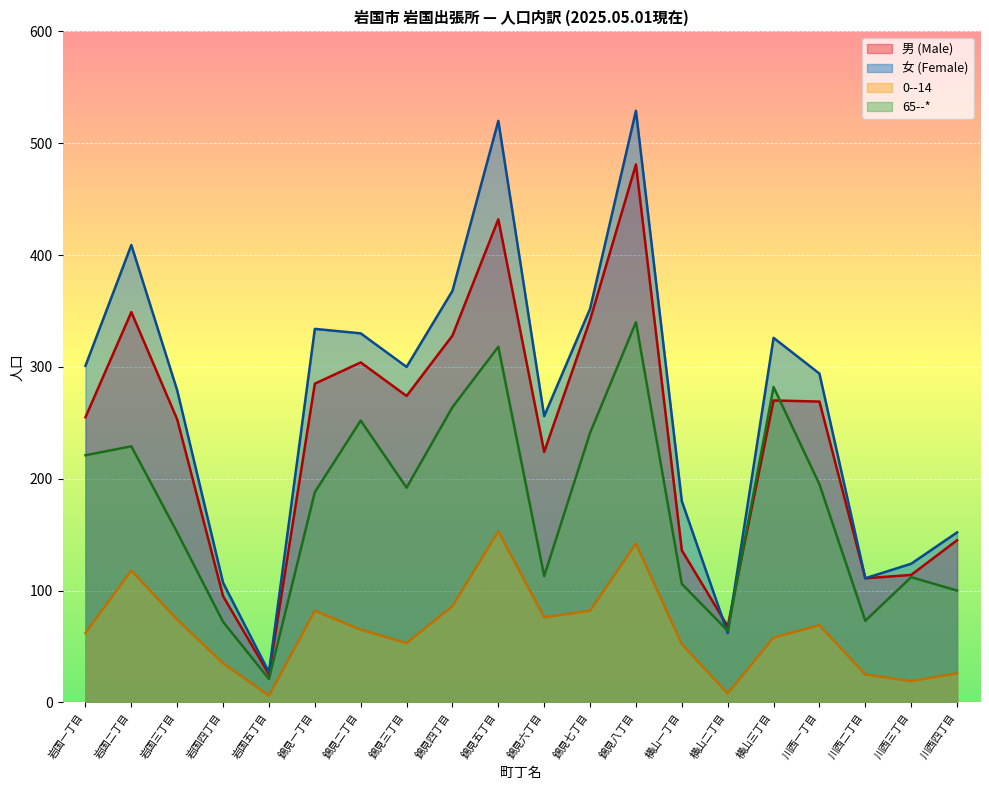

Where is 0--14 nearest to the value 79?

錦見一丁目